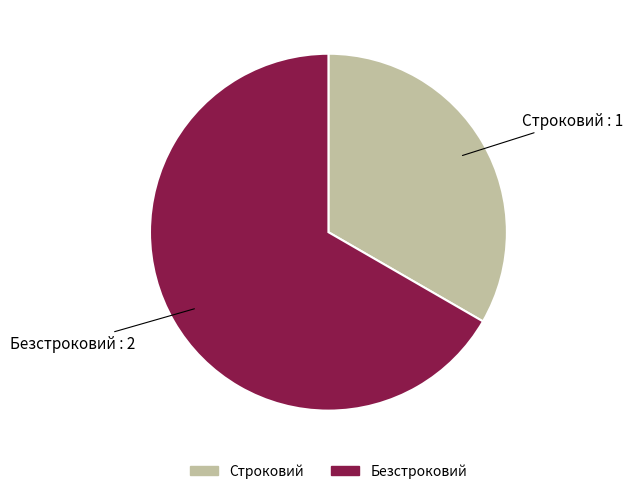

The Строковий slice represents 23% of the pie. True or false?

False